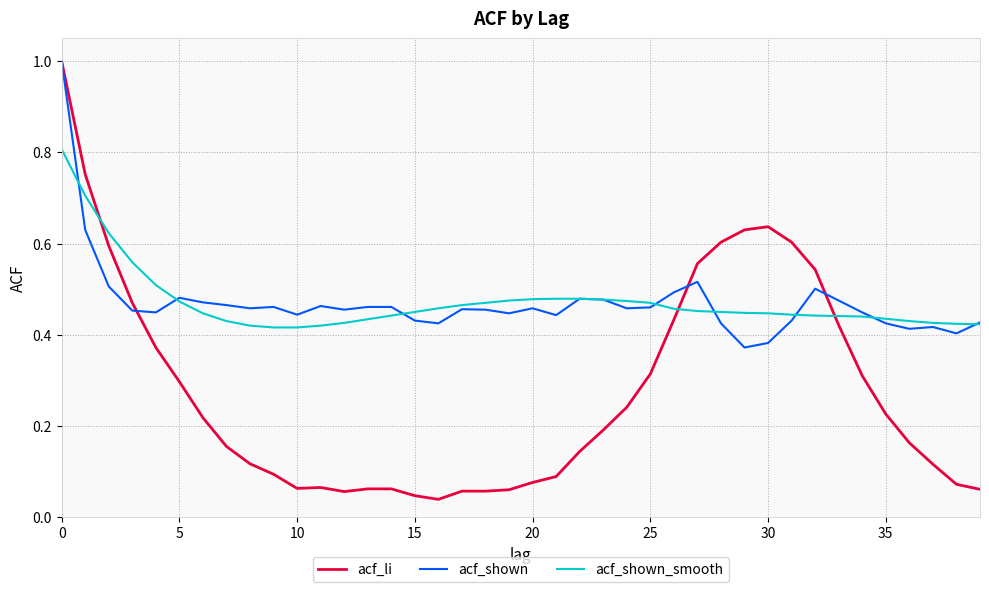

What is the greatest value displayed?

1.0